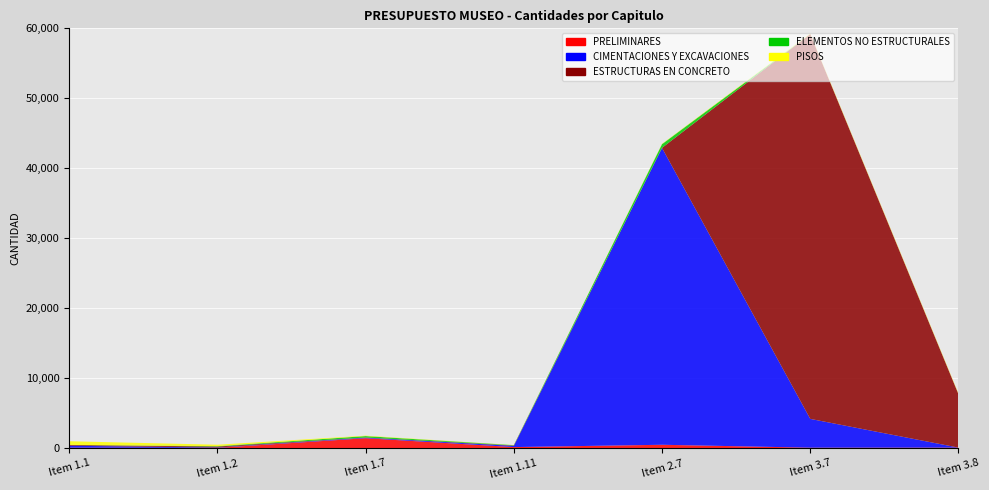

Reading left to right, extract all data points from this chart.

PRELIMINARES: Item 1.1=74.0	Item 1.2=45.0	Item 1.7=1428.0	Item 1.11=158.7	Item 2.7=489.6	Item 3.7=75.0	Item 3.8=84.0
CIMENTACIONES Y EXCAVACIONES: Item 1.1=276.0	Item 1.2=52.2	Item 1.7=78.0	Item 1.11=166.8	Item 2.7=42420.3	Item 3.7=4113.0	Item 3.8=0.0
ESTRUCTURAS EN CONCRETO: Item 1.1=106.8	Item 1.2=137.7	Item 1.7=21.0	Item 1.11=58.4	Item 2.7=17.6	Item 3.7=54993.6	Item 3.8=7635.9
ELEMENTOS NO ESTRUCTURALES: Item 1.1=16.2	Item 1.2=59.0	Item 1.7=201.9	Item 1.11=49.3	Item 2.7=520.0	Item 3.7=0.0	Item 3.8=0.0
PISOS: Item 1.1=520.0	Item 1.2=201.9	Item 1.7=59.0	Item 1.11=16.2	Item 2.7=49.3	Item 3.7=75.0	Item 3.8=84.0